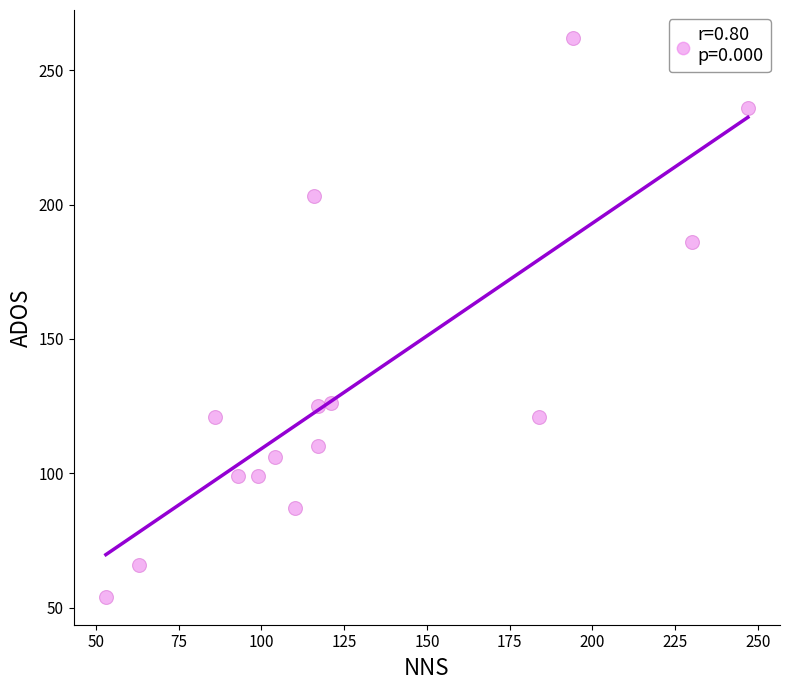

What Y value in the scatter plot is closest to 158?

186